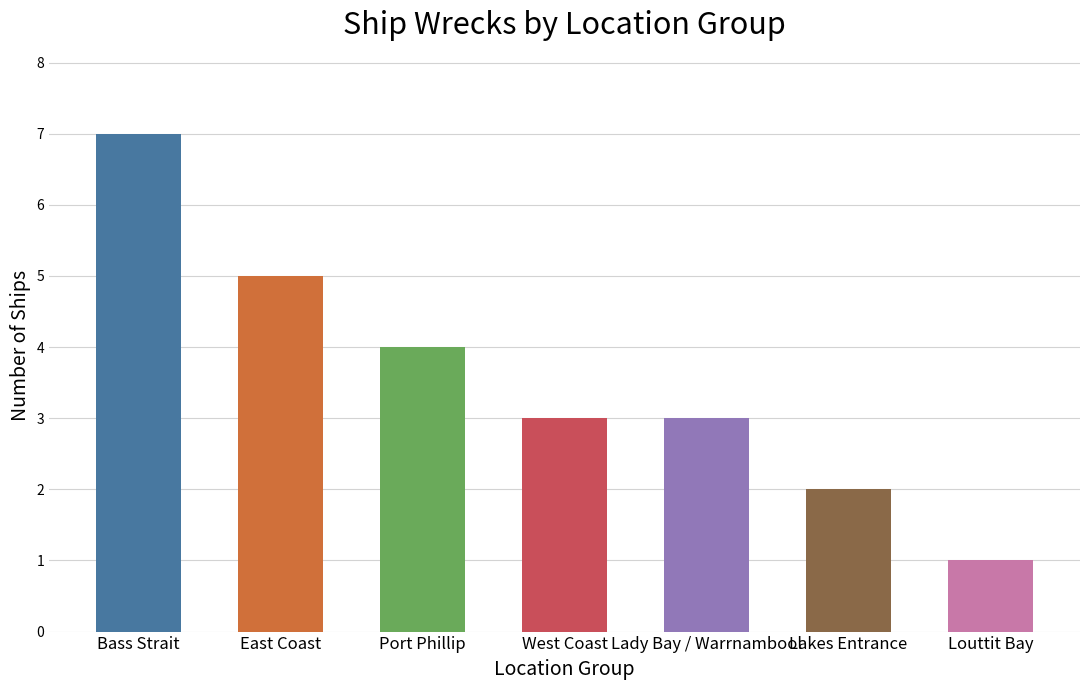

What is the greatest value displayed?

7